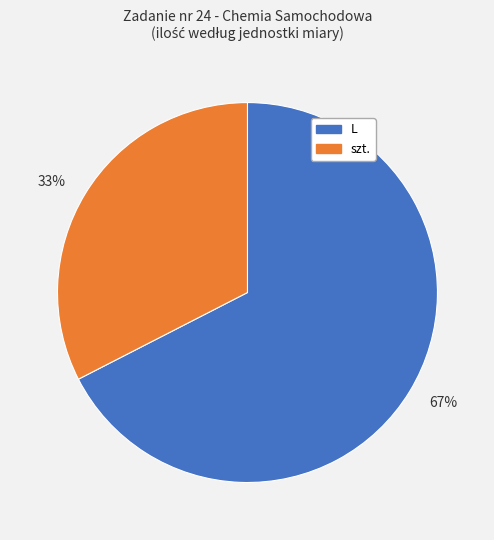

Combined, do 67% and 33% account for over 50%?

Yes